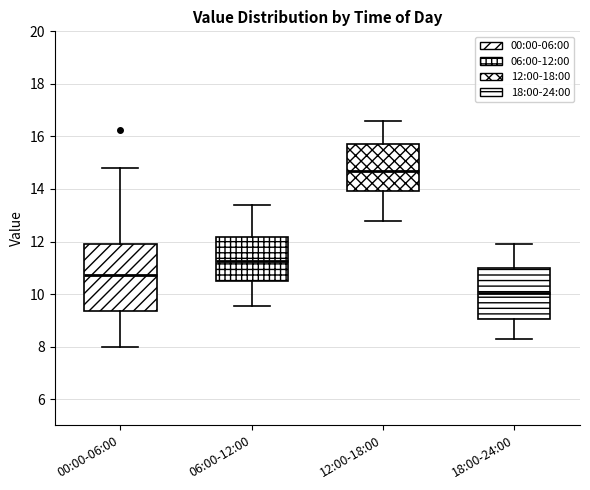

Which box is the tallest, from its lower edge to its upper edge?

00:00-06:00